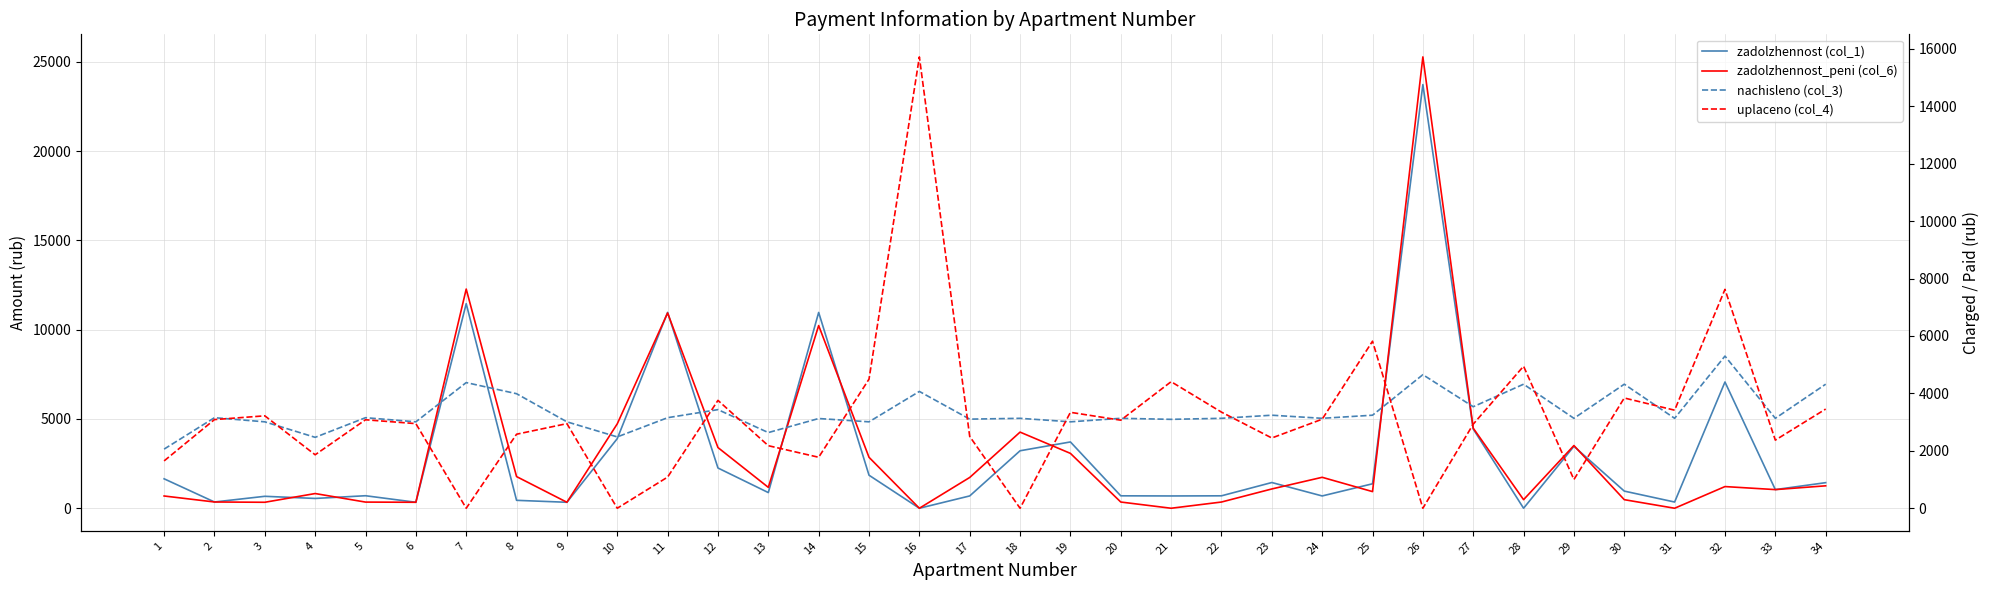

How many data points in zadolzhennost_peni (col_6) are less than 1169?

17